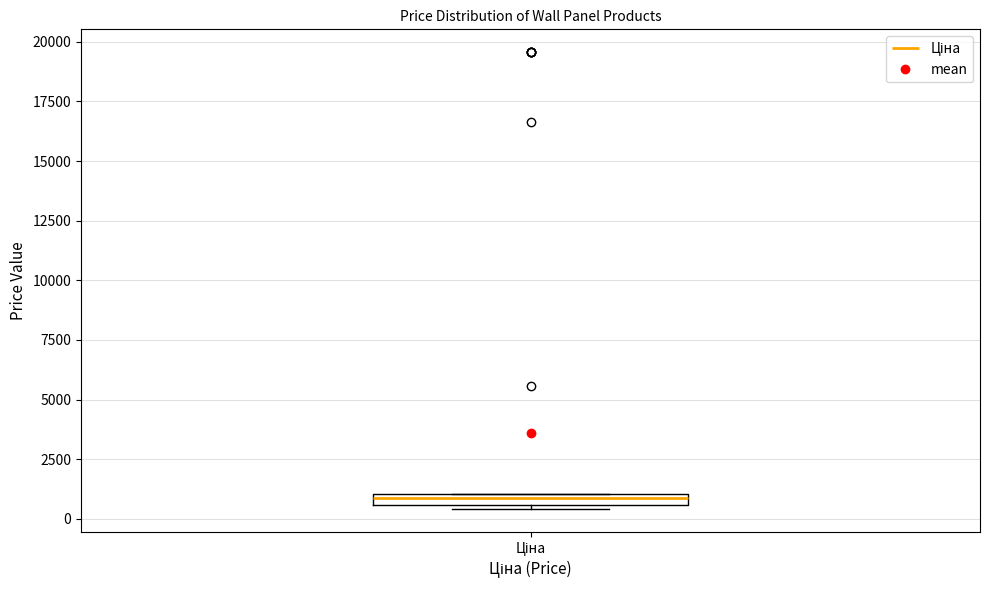

Where is the lower edge of the box for Ціна on the y-axis? The values are not printed on the chart, so give them approximately, as read against the axis.

500